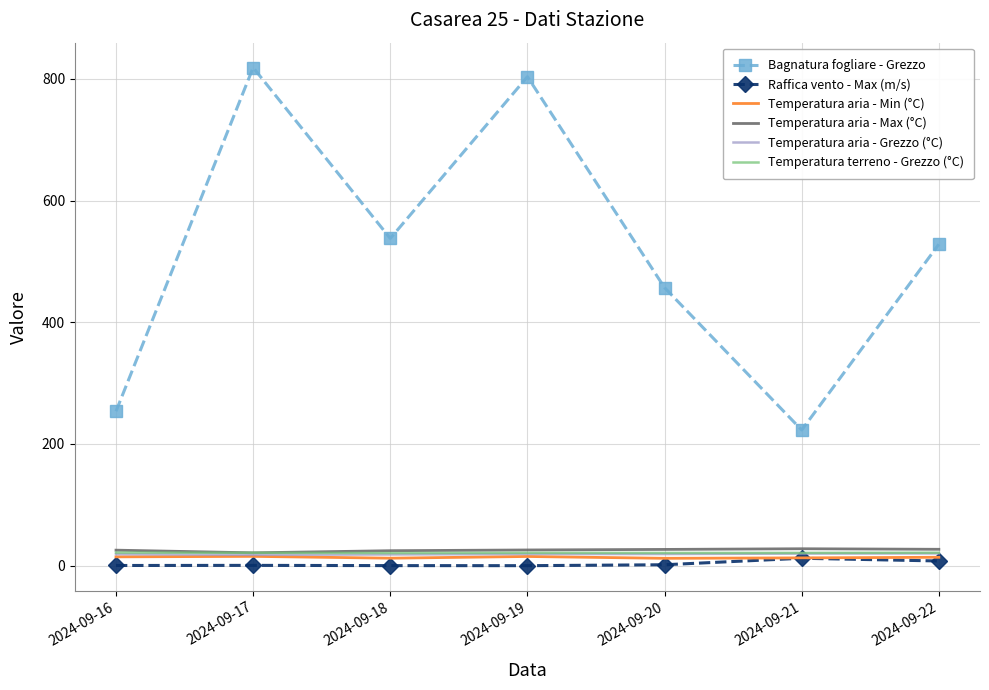

True or false: Temperatura terreno - Grezzo (°C) and Bagnatura fogliare - Grezzo intersect in this chart.

False